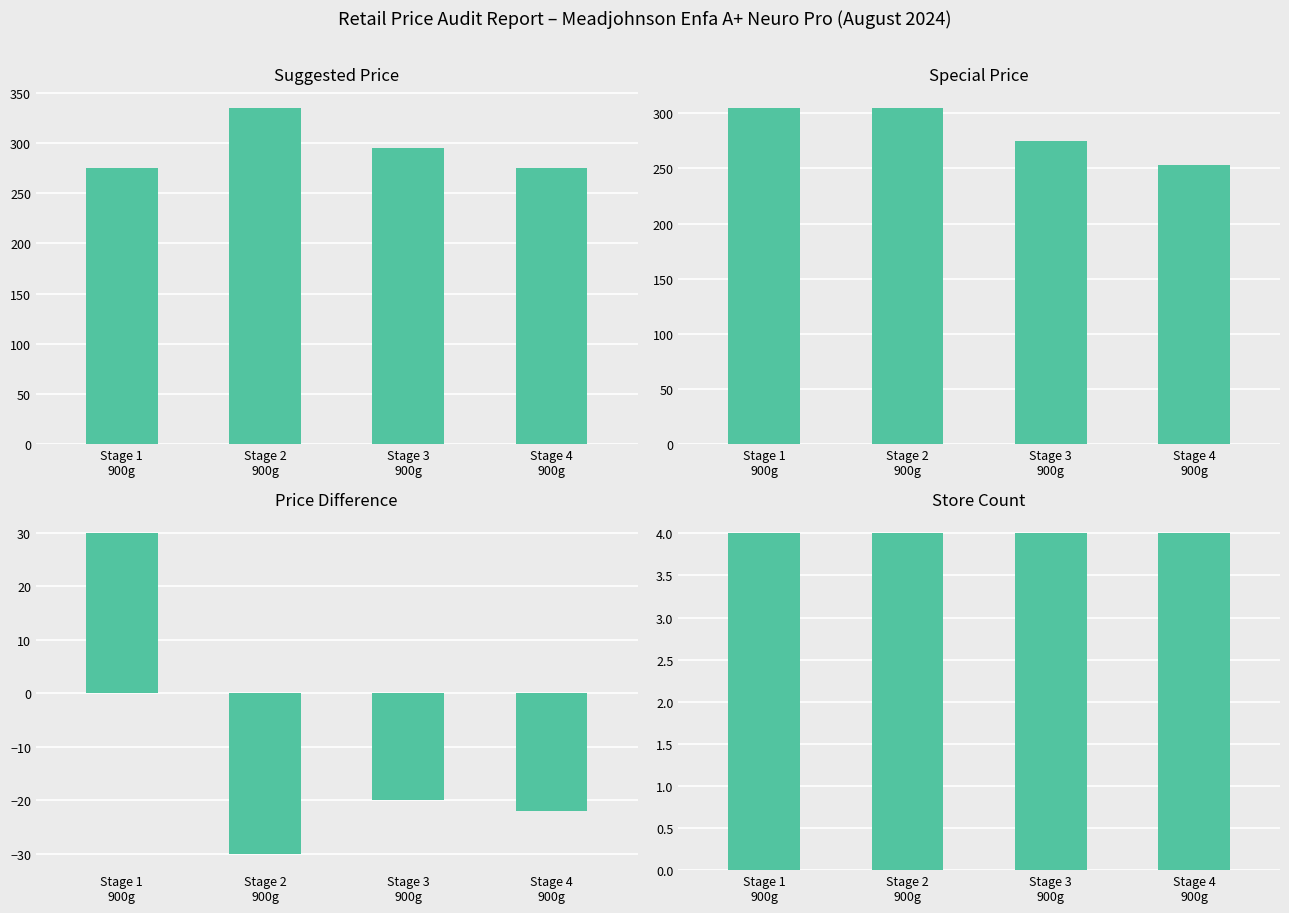

Reading left to right, list all the values displayed in this chart.

Suggested Price: Stage 1
900g=275	Stage 2
900g=335	Stage 3
900g=295	Stage 4
900g=275
Special Price: Stage 1
900g=305	Stage 2
900g=305	Stage 3
900g=275	Stage 4
900g=253
Price Difference: Stage 1
900g=30	Stage 2
900g=-30	Stage 3
900g=-20	Stage 4
900g=-22
Store Count: Stage 1
900g=4	Stage 2
900g=4	Stage 3
900g=4	Stage 4
900g=4